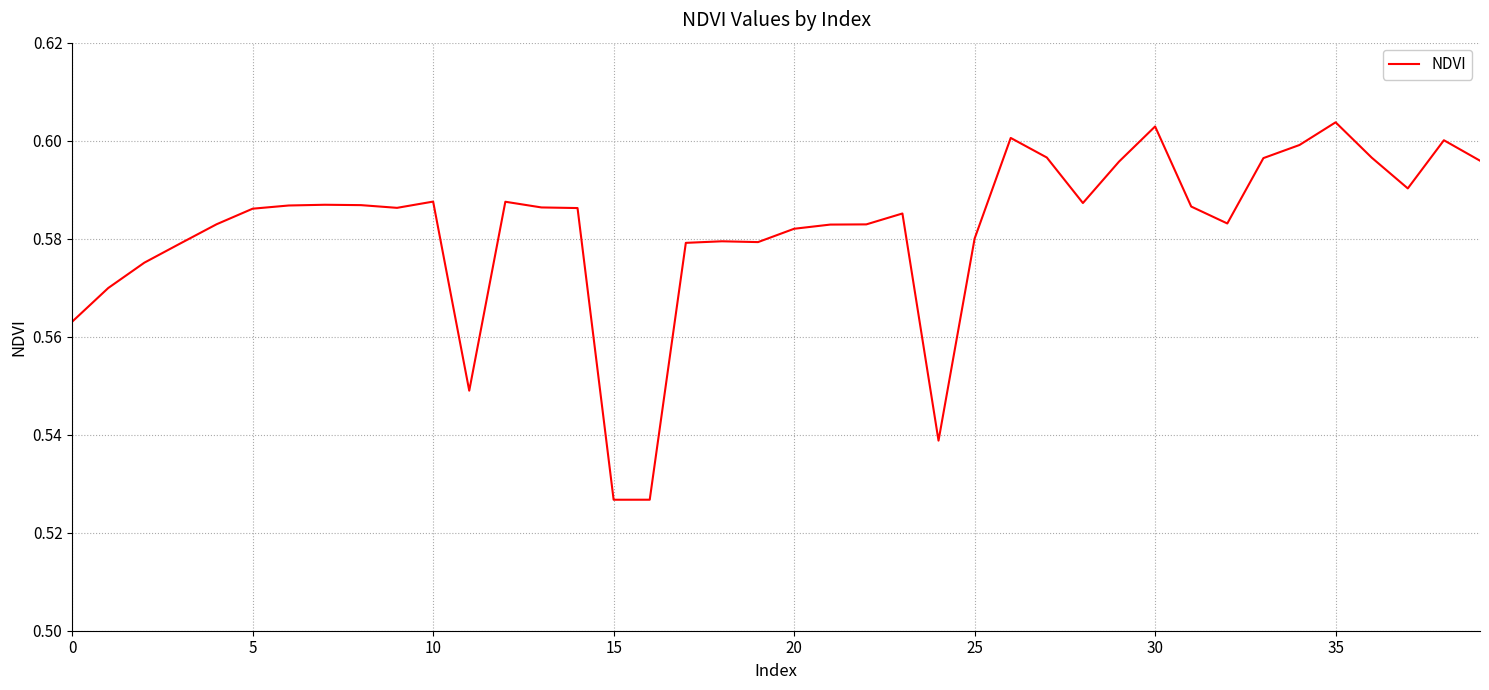

How many values are between 0 and 1?

40